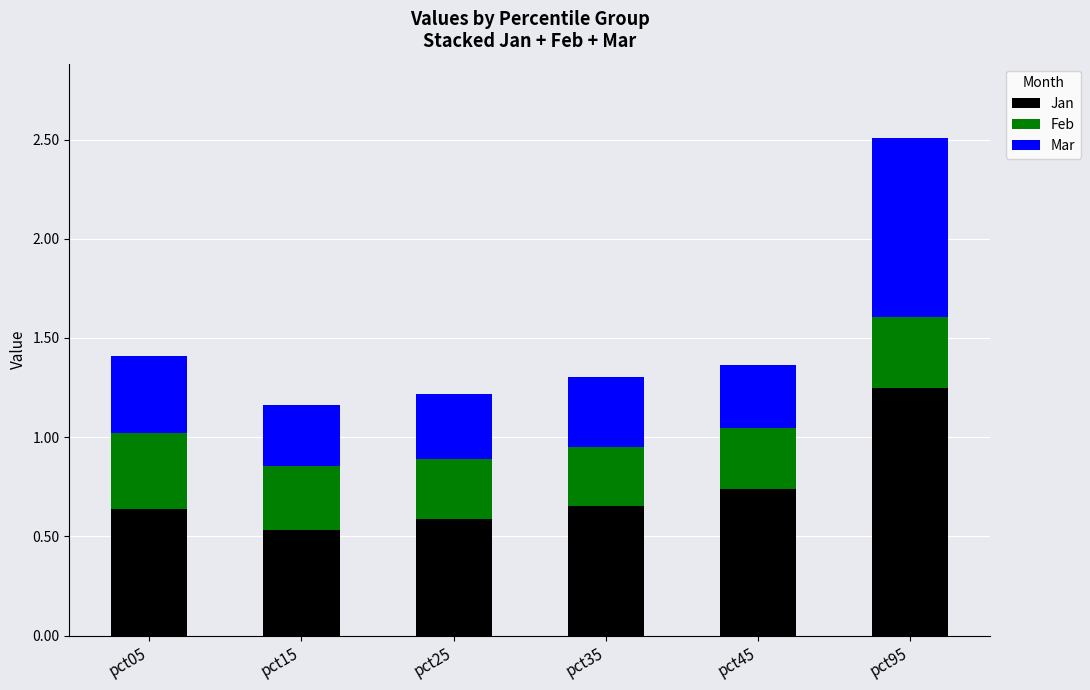

What is the total value across all series at pct35?

1.3